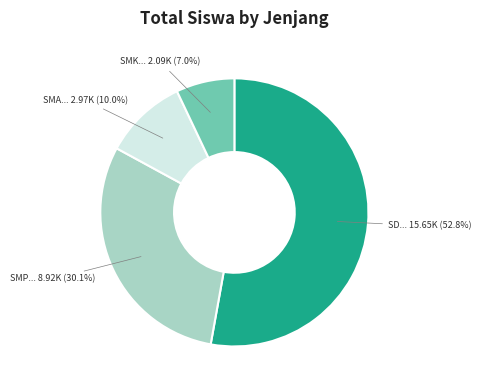

Does any single category account for the majority?

Yes